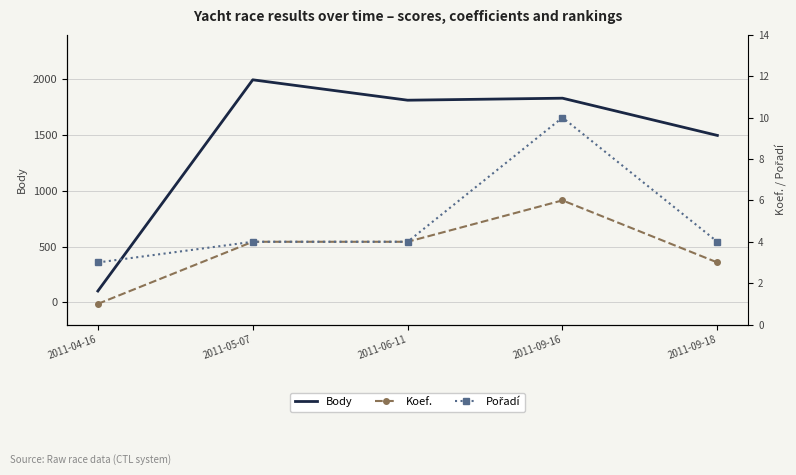

True or false: Pořadí and Koef. cross at least once.

False